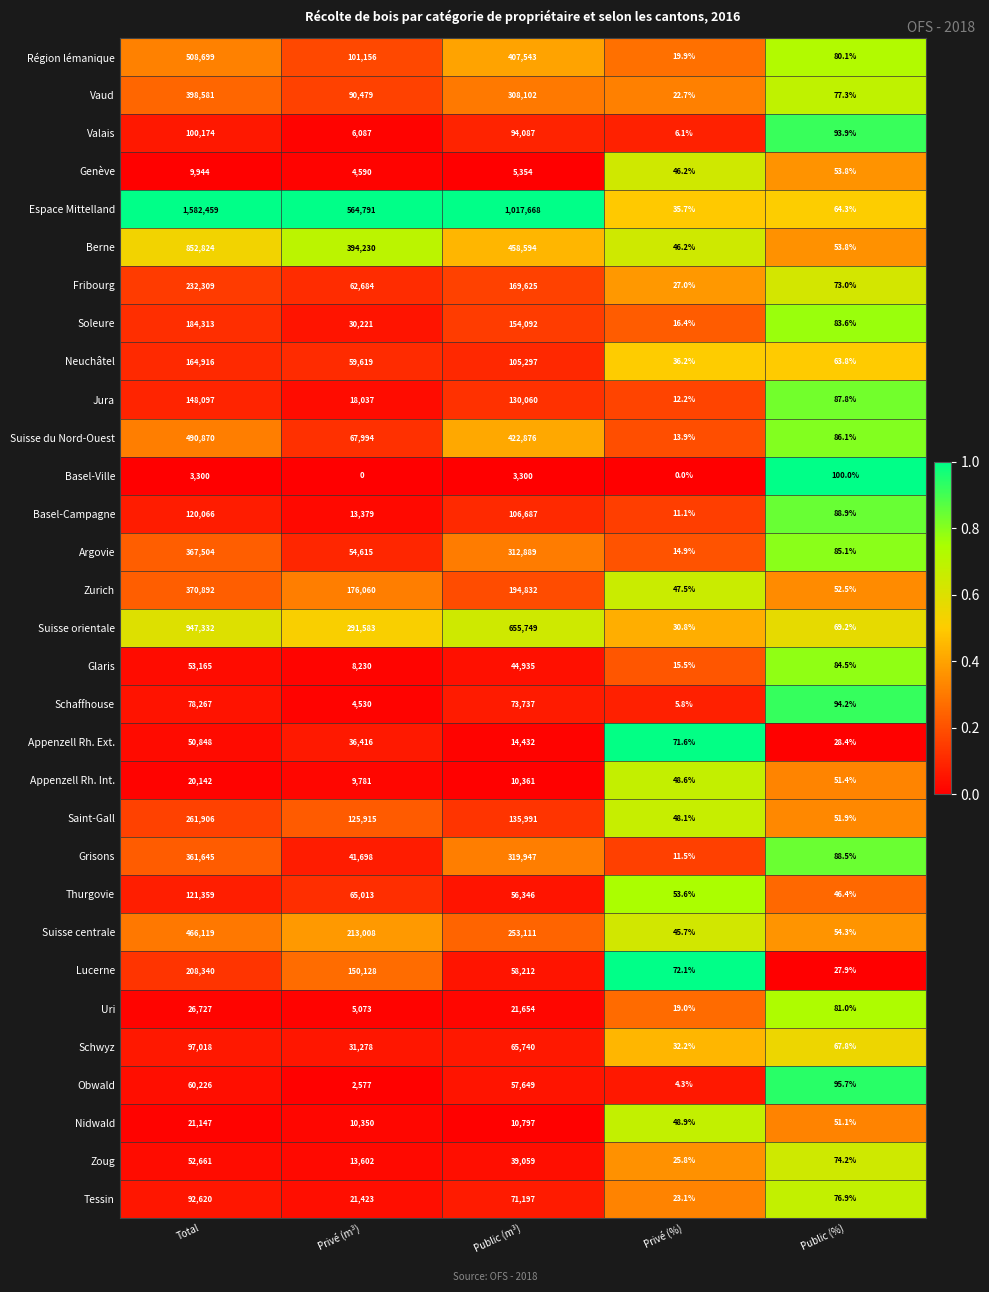

List the series in order of their peak value, highest first.

Espace Mittelland, Suisse orientale, Berne, Région lémanique, Suisse du Nord-Ouest, Suisse centrale, Vaud, Zurich, Argovie, Grisons, Saint-Gall, Fribourg, Lucerne, Soleure, Neuchâtel, Jura, Thurgovie, Basel-Campagne, Valais, Schwyz, Tessin, Schaffhouse, Obwald, Glaris, Zoug, Appenzell Rh. Ext., Uri, Nidwald, Appenzell Rh. Int., Genève, Basel-Ville